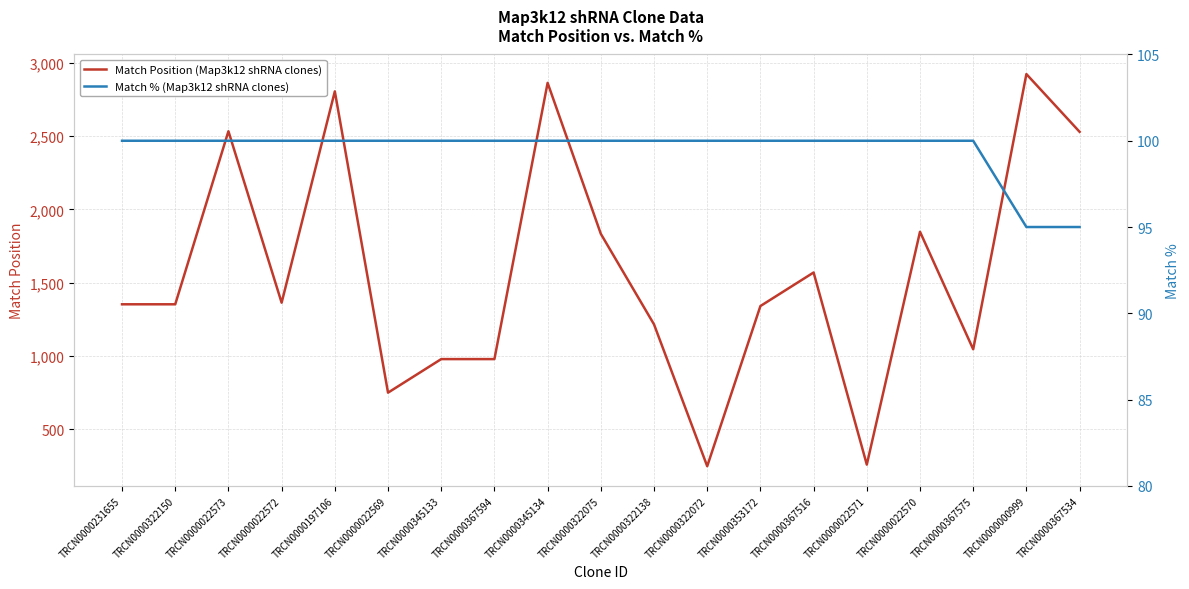

Which label corresponds to the largest value in the chart?

TRCN0000000999